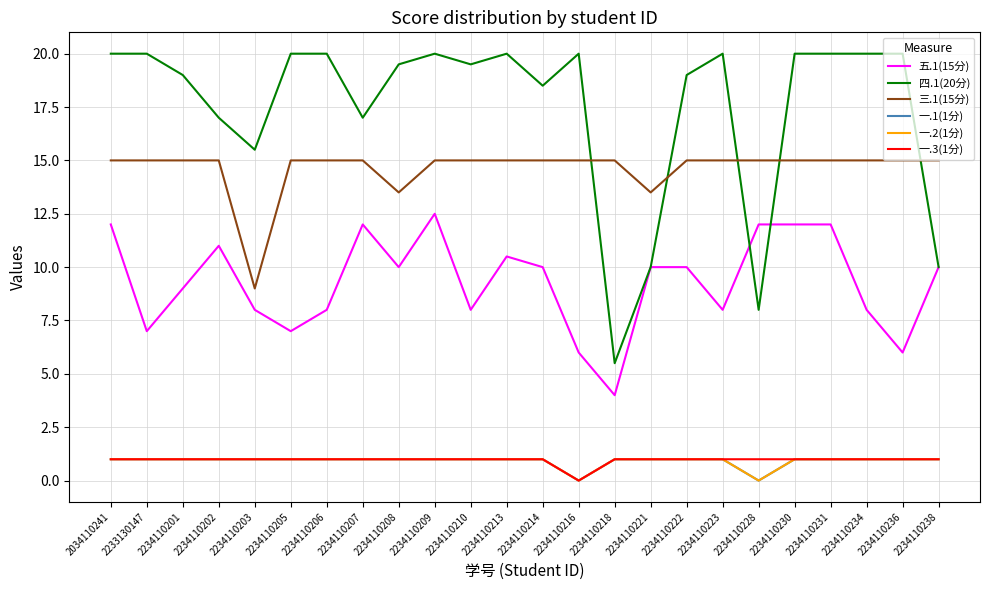

Reading left to right, transcribe all the data shown in this chart.

五.1(15分): 12.0	7.0	9.0	11.0	8.0	7.0	8.0	12.0	10.0	12.5	8.0	10.5	10.0	6.0	4.0	10.0	10.0	8.0	12.0	12.0	12.0	8.0	6.0	10.0
四.1(20分): 20.0	20.0	19.0	17.0	15.5	20.0	20.0	17.0	19.5	20.0	19.5	20.0	18.5	20.0	5.5	10.0	19.0	20.0	8.0	20.0	20.0	20.0	20.0	10.0
三.1(15分): 15.0	15.0	15.0	15.0	9.0	15.0	15.0	15.0	13.5	15.0	15.0	15.0	15.0	15.0	15.0	13.5	15.0	15.0	15.0	15.0	15.0	15.0	15.0	15.0
一.1(1分): 1.0	1.0	1.0	1.0	1.0	1.0	1.0	1.0	1.0	1.0	1.0	1.0	1.0	0.0	1.0	1.0	1.0	1.0	0.0	1.0	1.0	1.0	1.0	1.0
一.2(1分): 1.0	1.0	1.0	1.0	1.0	1.0	1.0	1.0	1.0	1.0	1.0	1.0	1.0	0.0	1.0	1.0	1.0	1.0	0.0	1.0	1.0	1.0	1.0	1.0
一.3(1分): 1.0	1.0	1.0	1.0	1.0	1.0	1.0	1.0	1.0	1.0	1.0	1.0	1.0	0.0	1.0	1.0	1.0	1.0	1.0	1.0	1.0	1.0	1.0	1.0